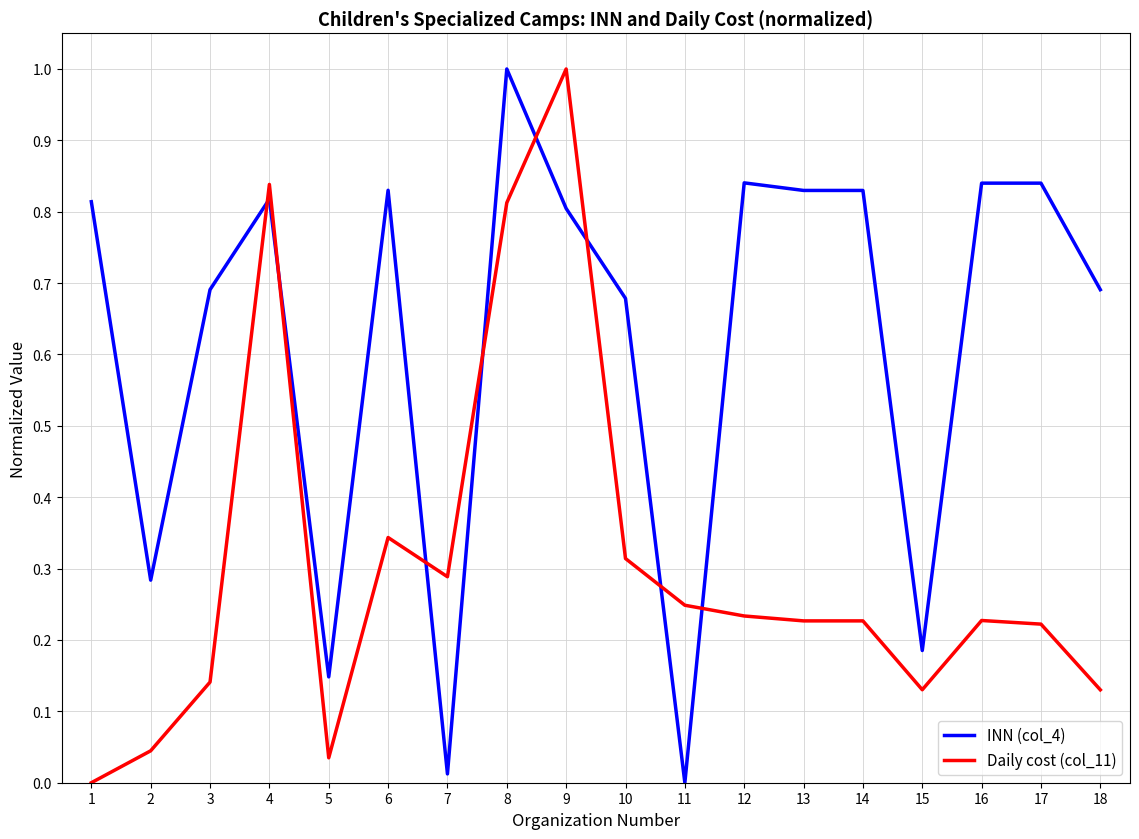

At which label is Daily cost (col_11) closest to 0?

1